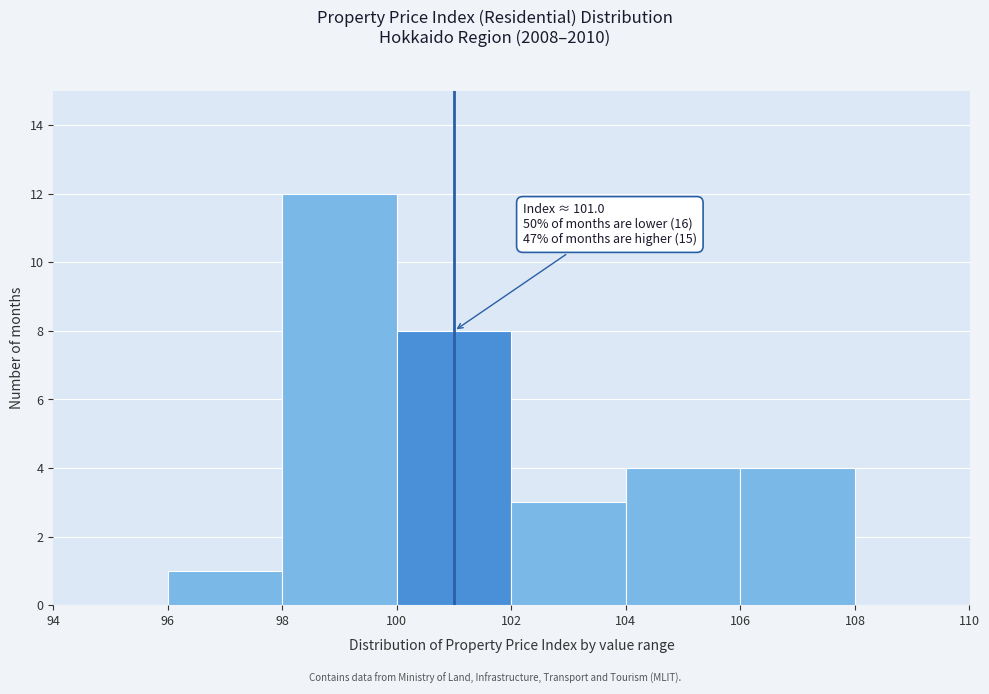

Which range on the x-axis has the tallest bar?

98 to 100